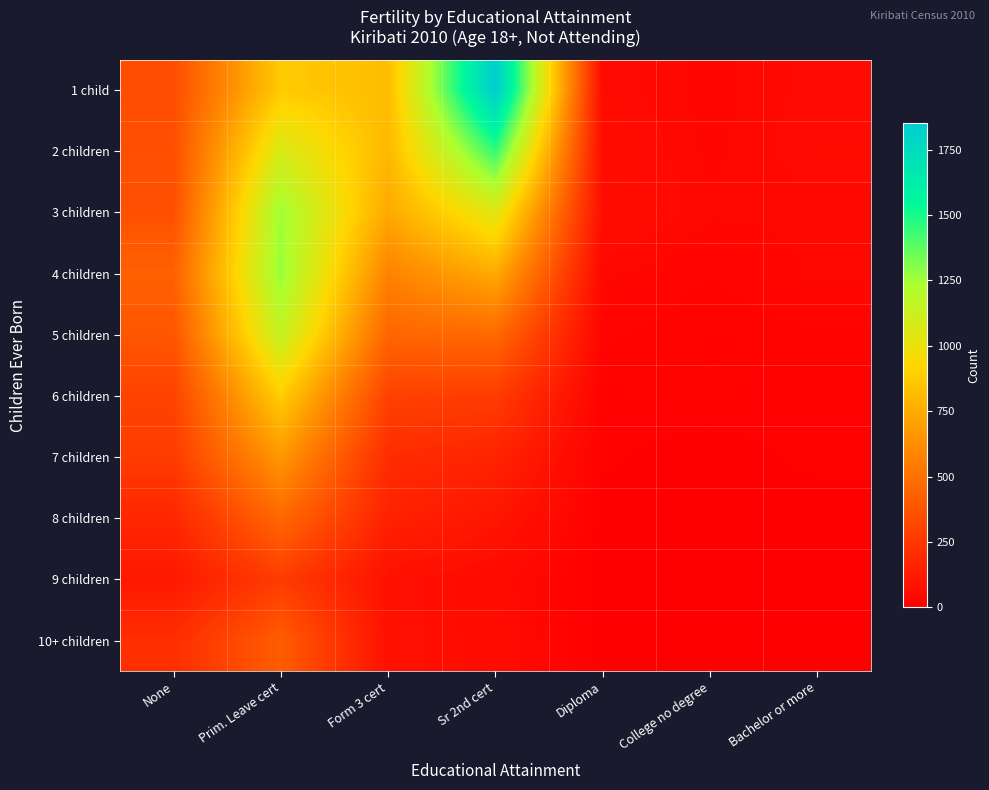

What is the total value across all series at Prim. Leave cert?

8332